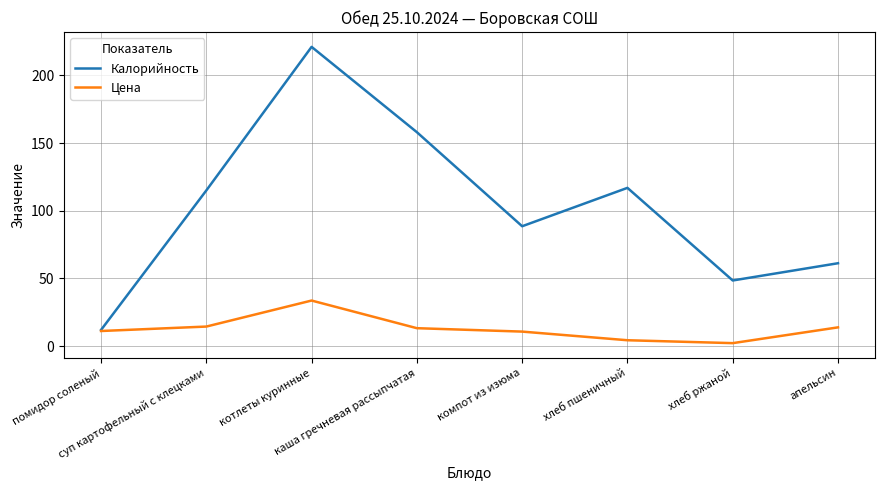

Is this an area chart (filled region under the line)?

No